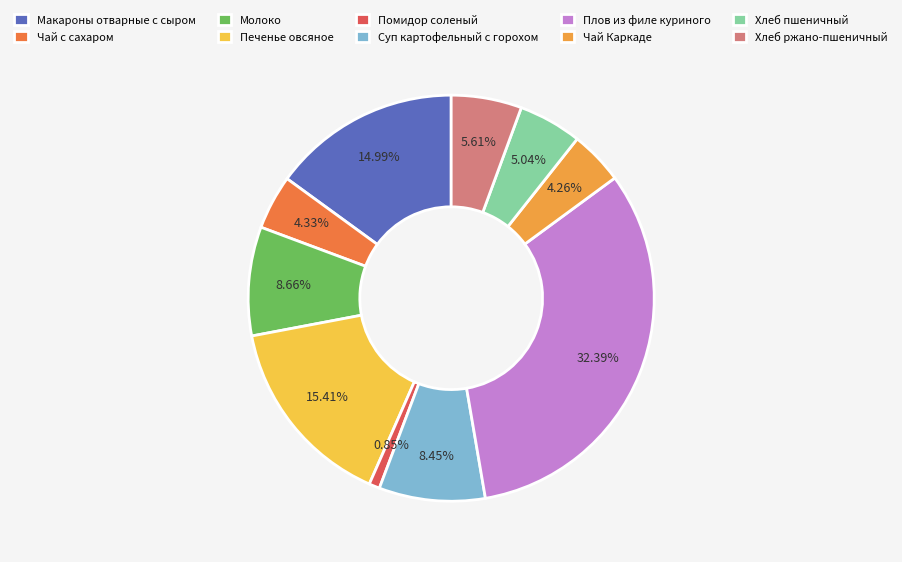

Which category has the biggest portion of the pie?

Плов из филе куриного